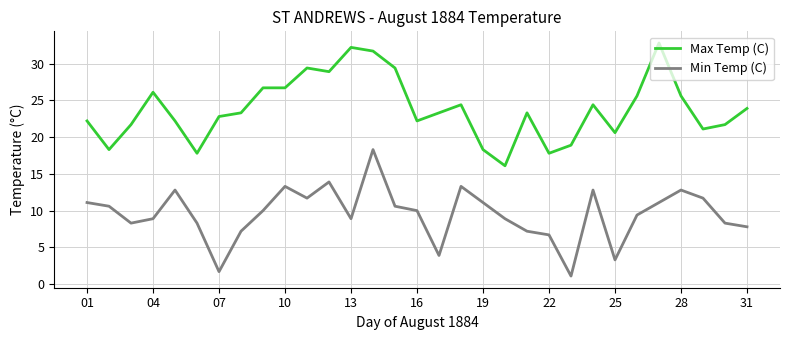

Which series has the largest total across all categories?

Max Temp (C)